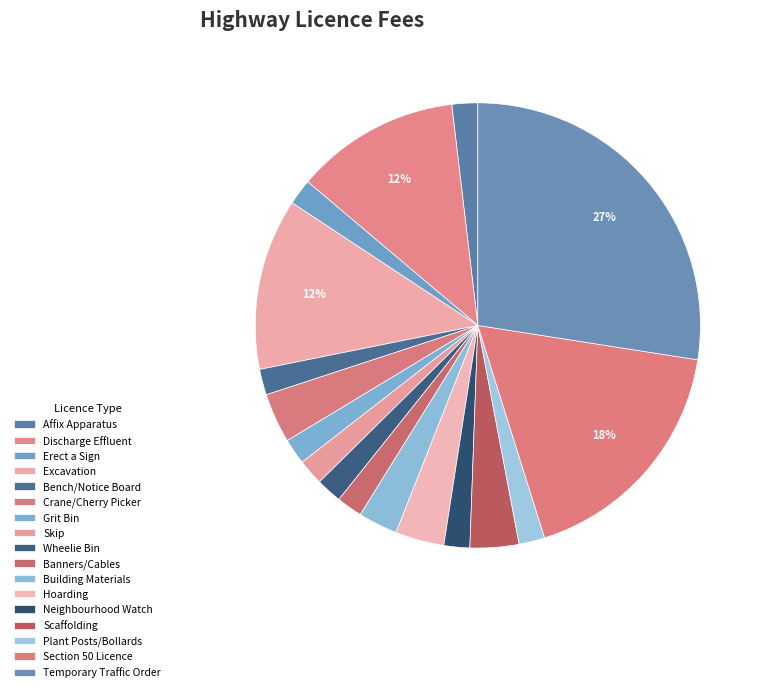

How many segments does this pie chart have?

17